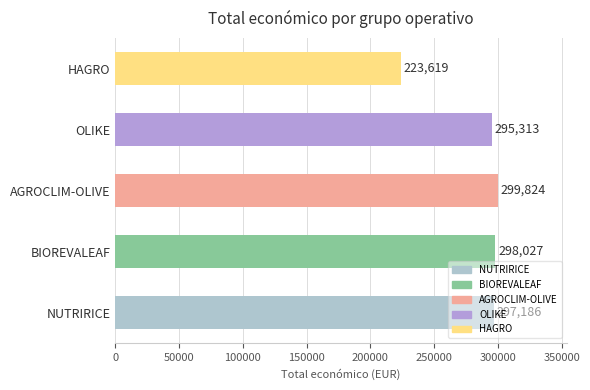

Does the chart contain any negative values?

No